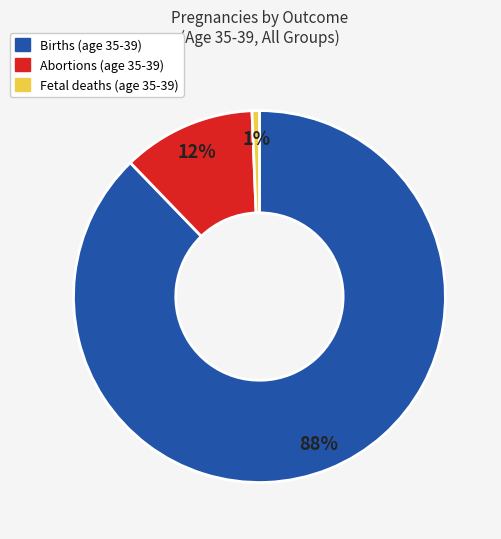

True or false: Births accounts for 75% of the total.

False